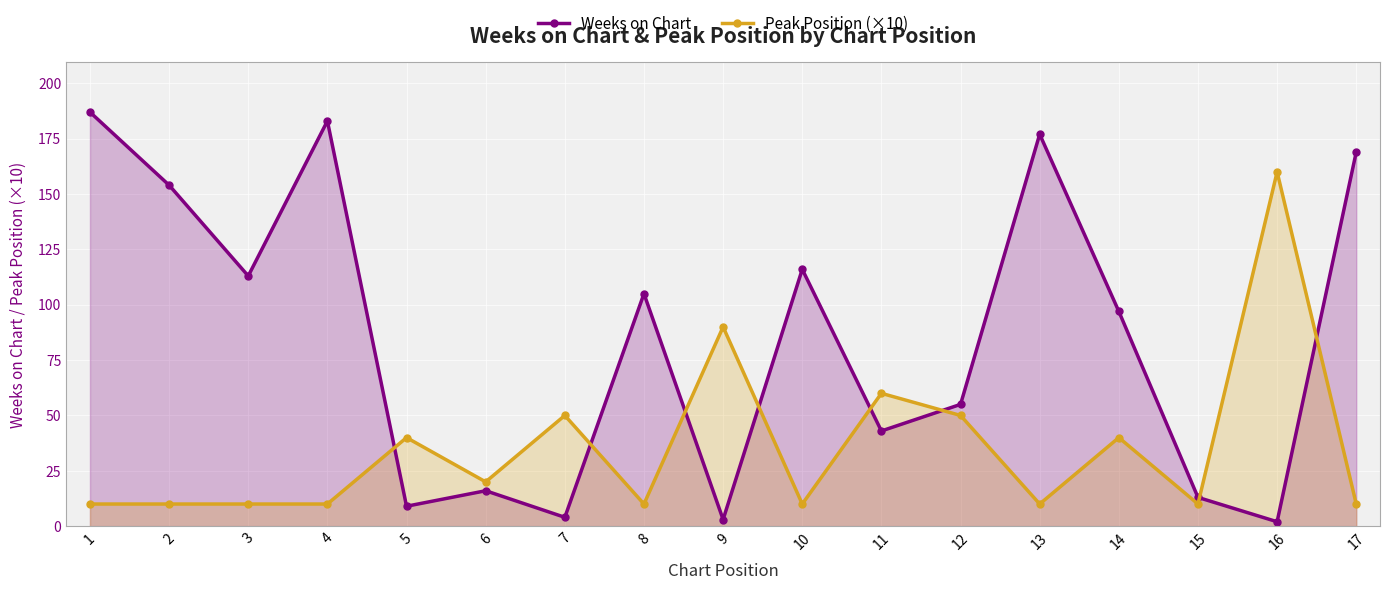

The Weeks on Chart series shows 177 at 13. True or false?

True